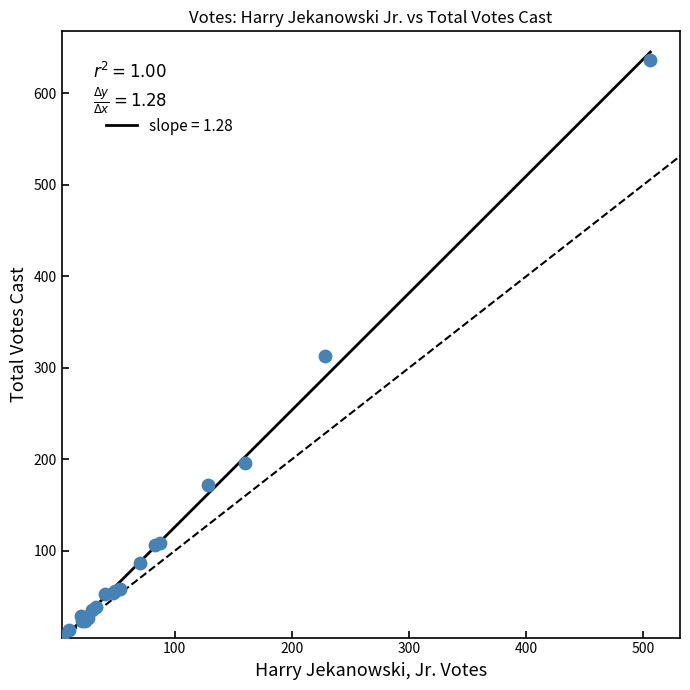

What Y value in the scatter plot is closest to 321?

313